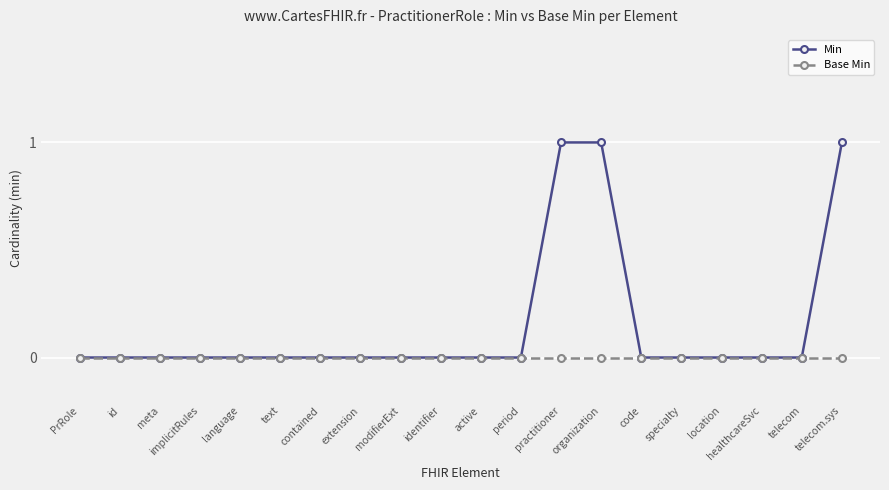

How many categories are shown in the chart?

20